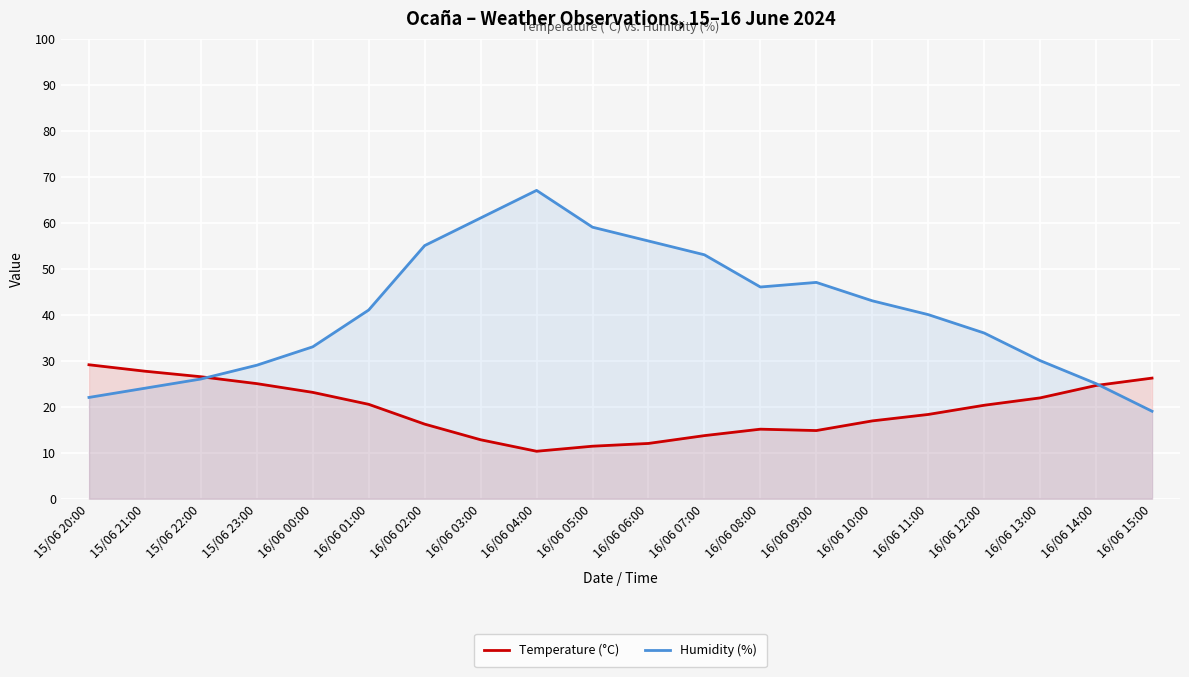

What is the spread (max minus min) of values at 16/06 05:00?

47.6